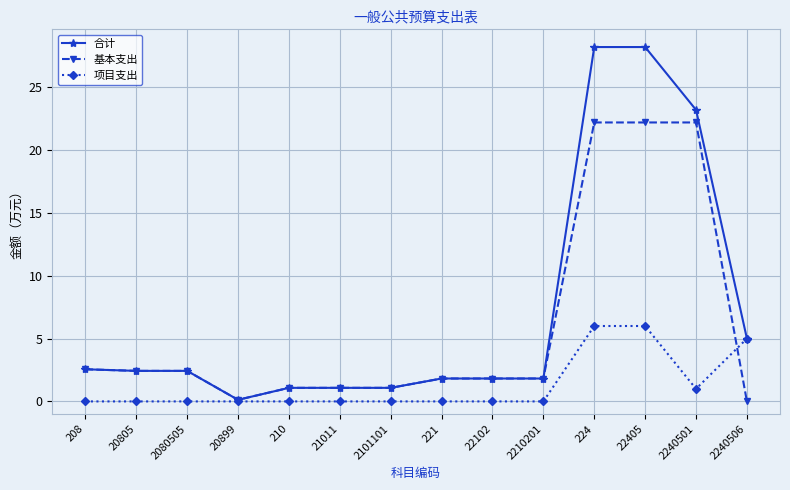

List the series in order of their overall mean, highest first.

合计, 基本支出, 项目支出